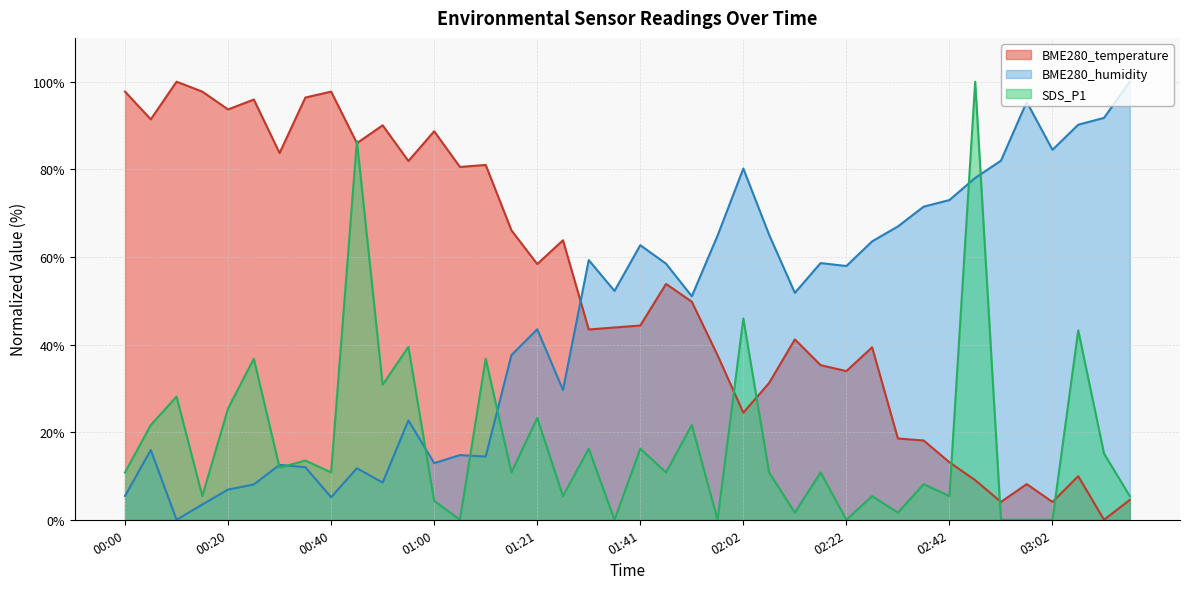

At which category is the sum across all series the highest?

02:47